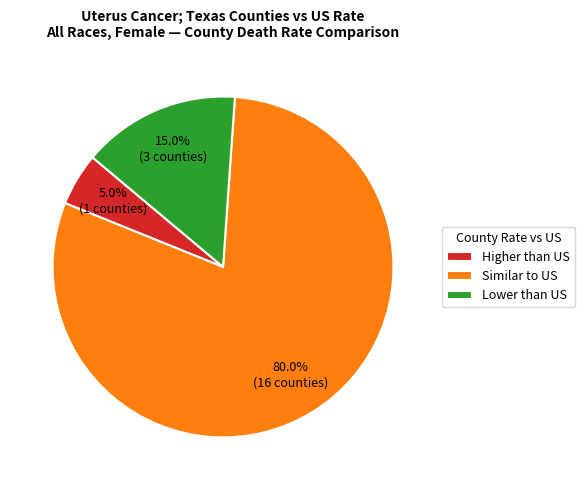

Which category has the biggest portion of the pie?

Similar to US